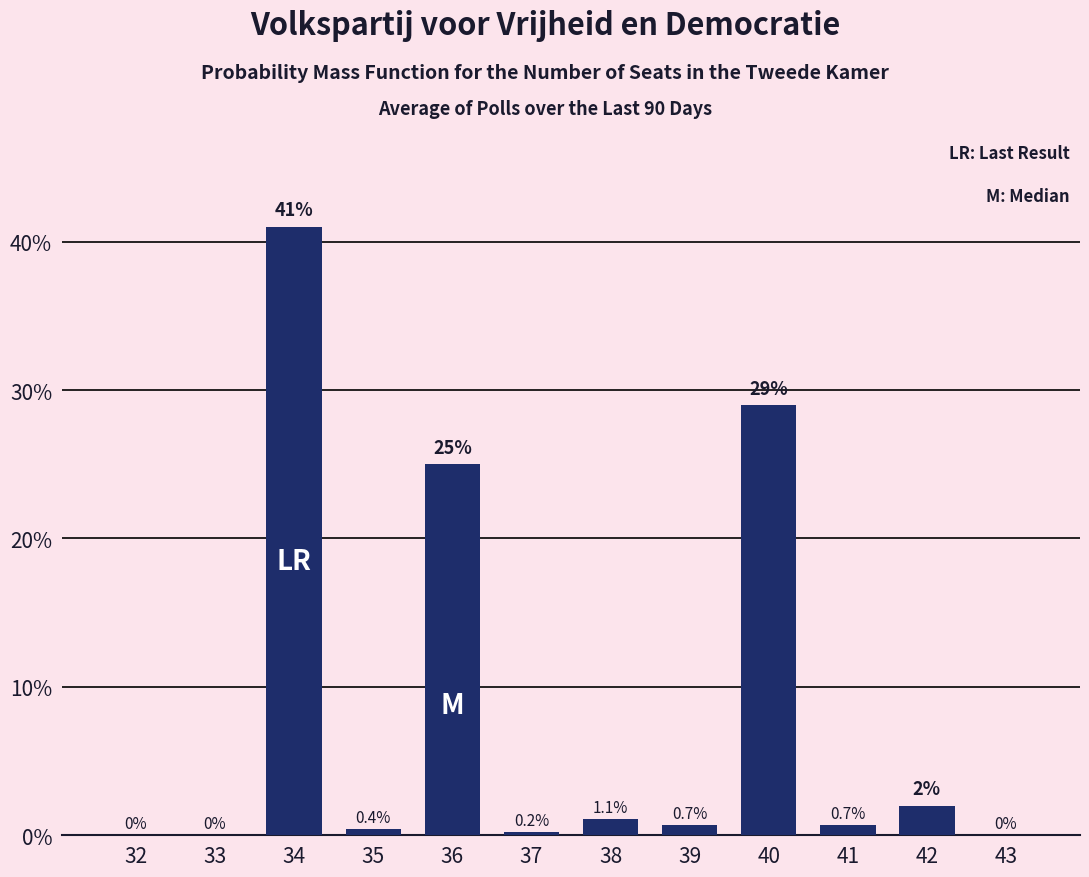

Reading right to left, what are all the values shown in this chart?

43=0.0	42=2.0	41=0.7	40=29.0	39=0.7	38=1.1	37=0.2	36=25.0	35=0.4	34=41.0	33=0.0	32=0.0